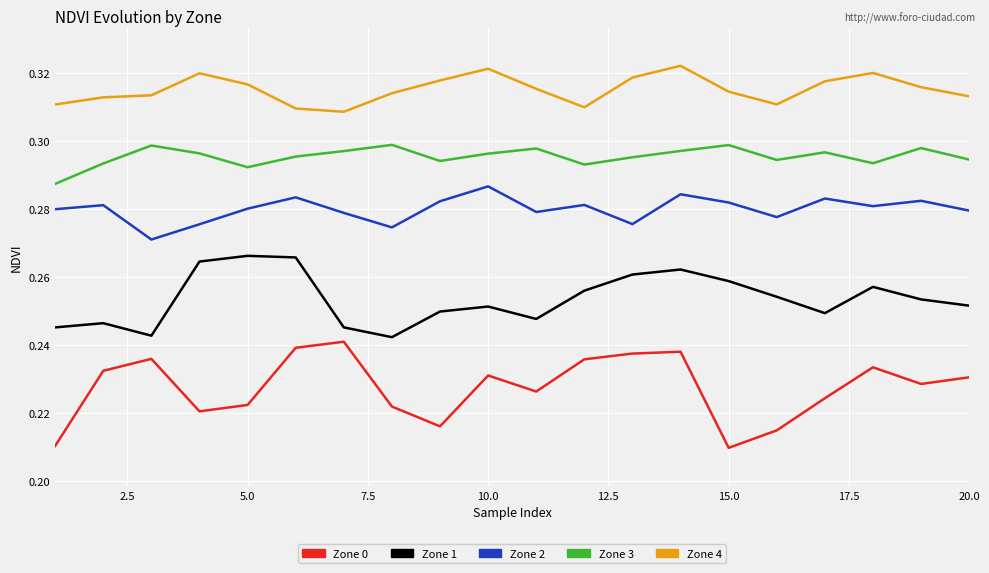

Which series has the widest spread of values?

Zone 0